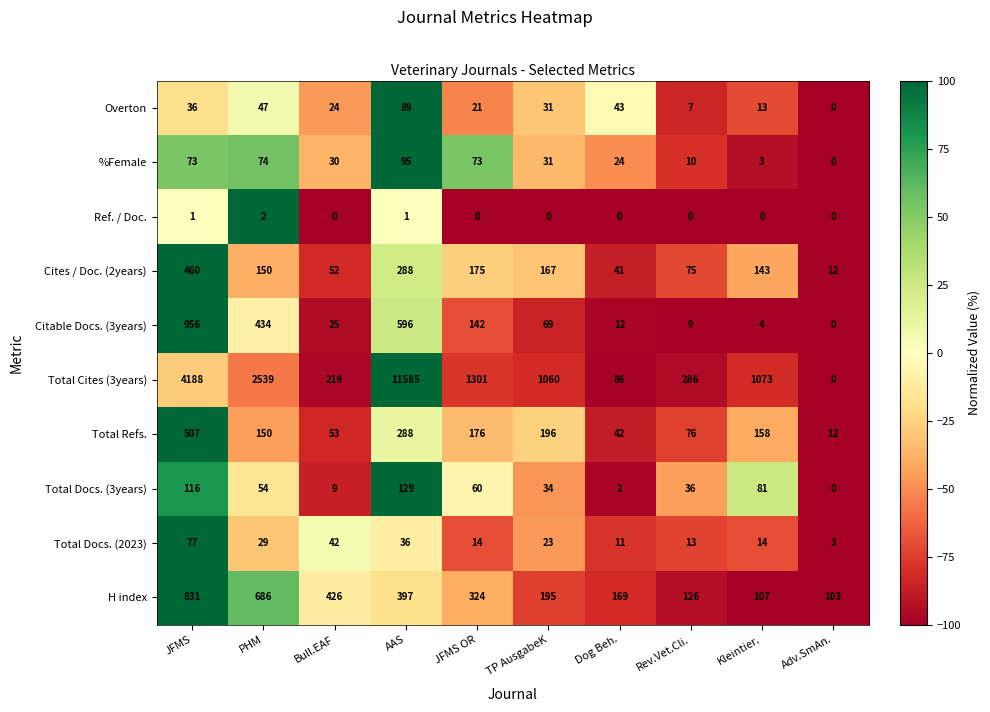

At which category is the sum across all series the highest?

AAS